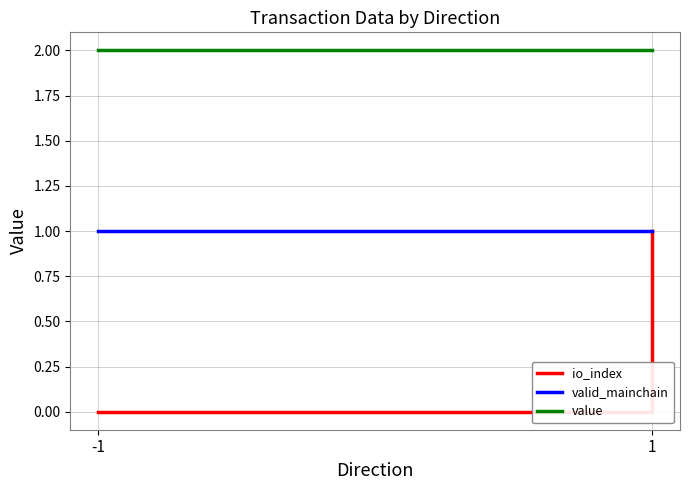

Is it true that value equals 2.0 at -1?

True